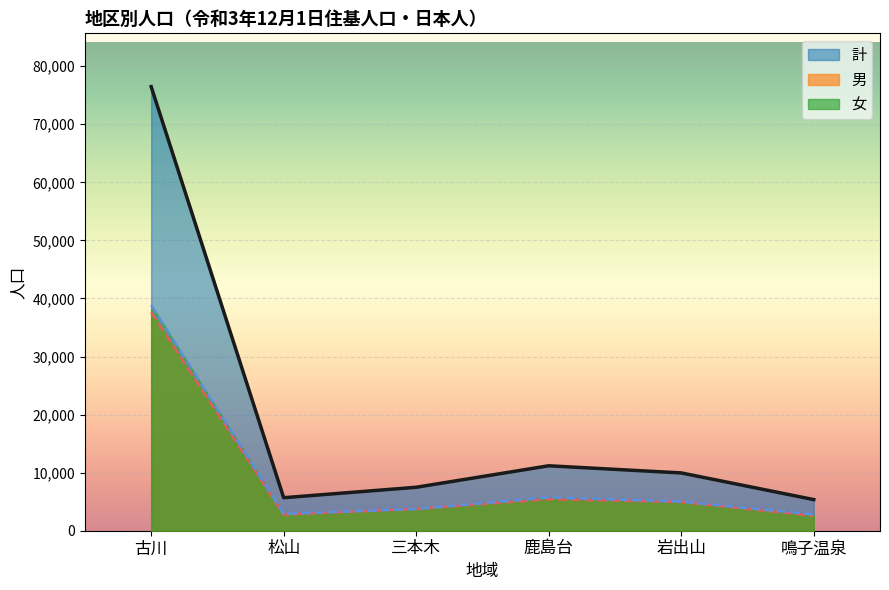

What is the label of the 5th point from the right?

松山